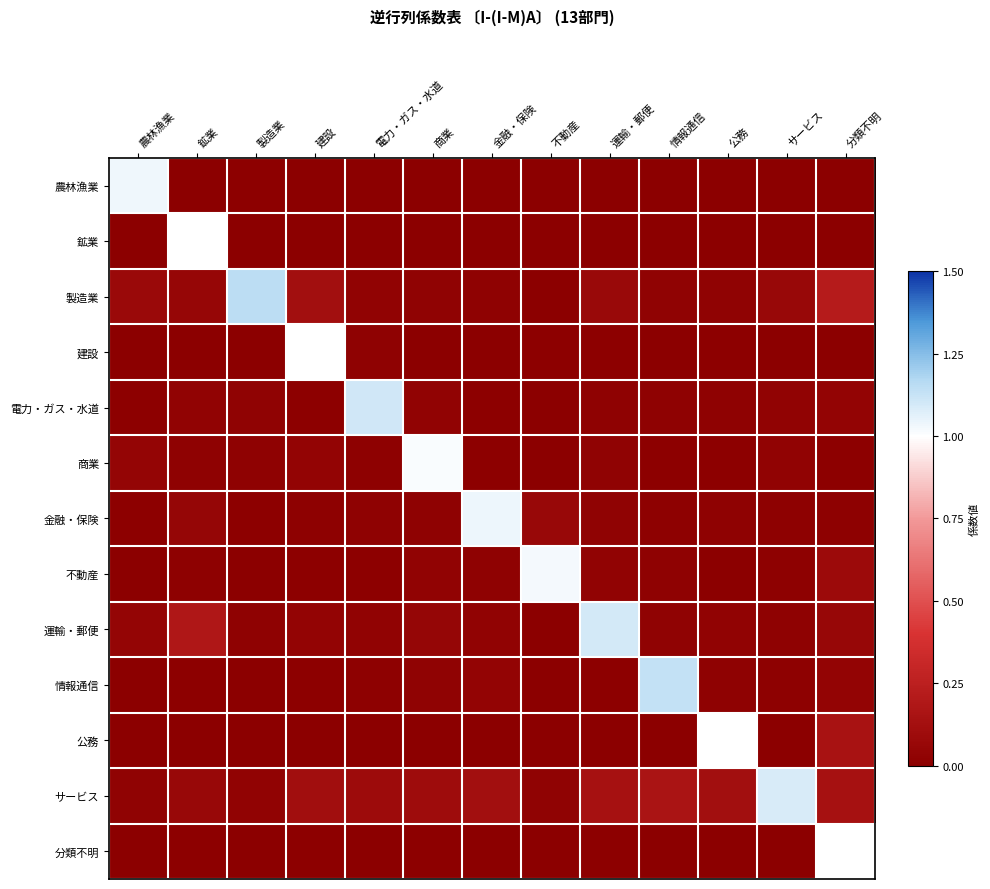

At how many categories does at least one series exceed 0?

13